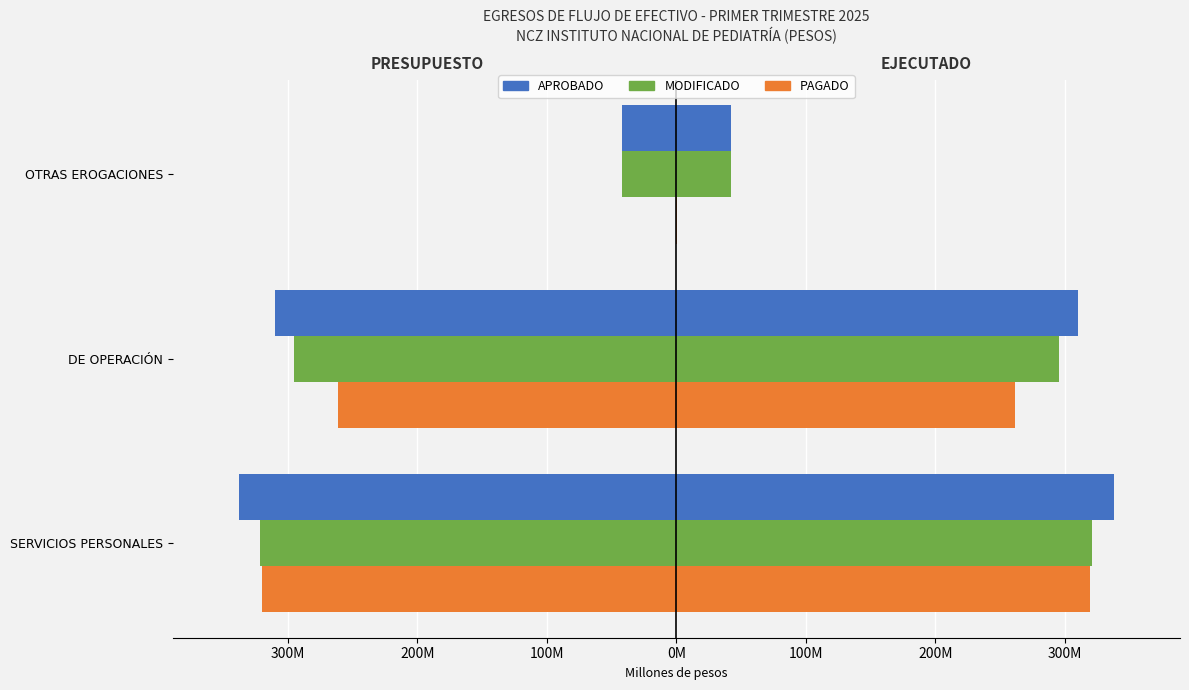

What is the difference between the maximum and minimum values in the APROBADO series?

296291939.0